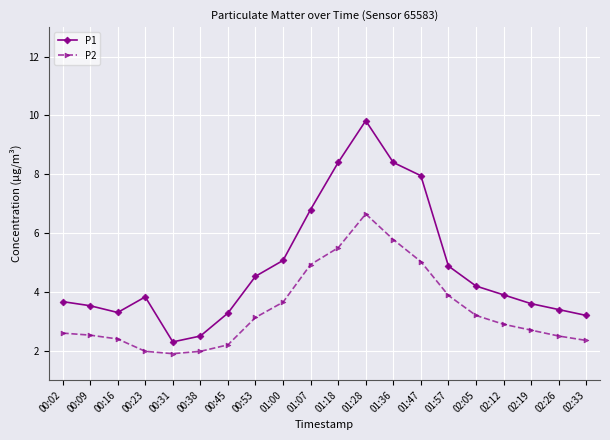

True or false: P1 and P2 cross at least once.

False